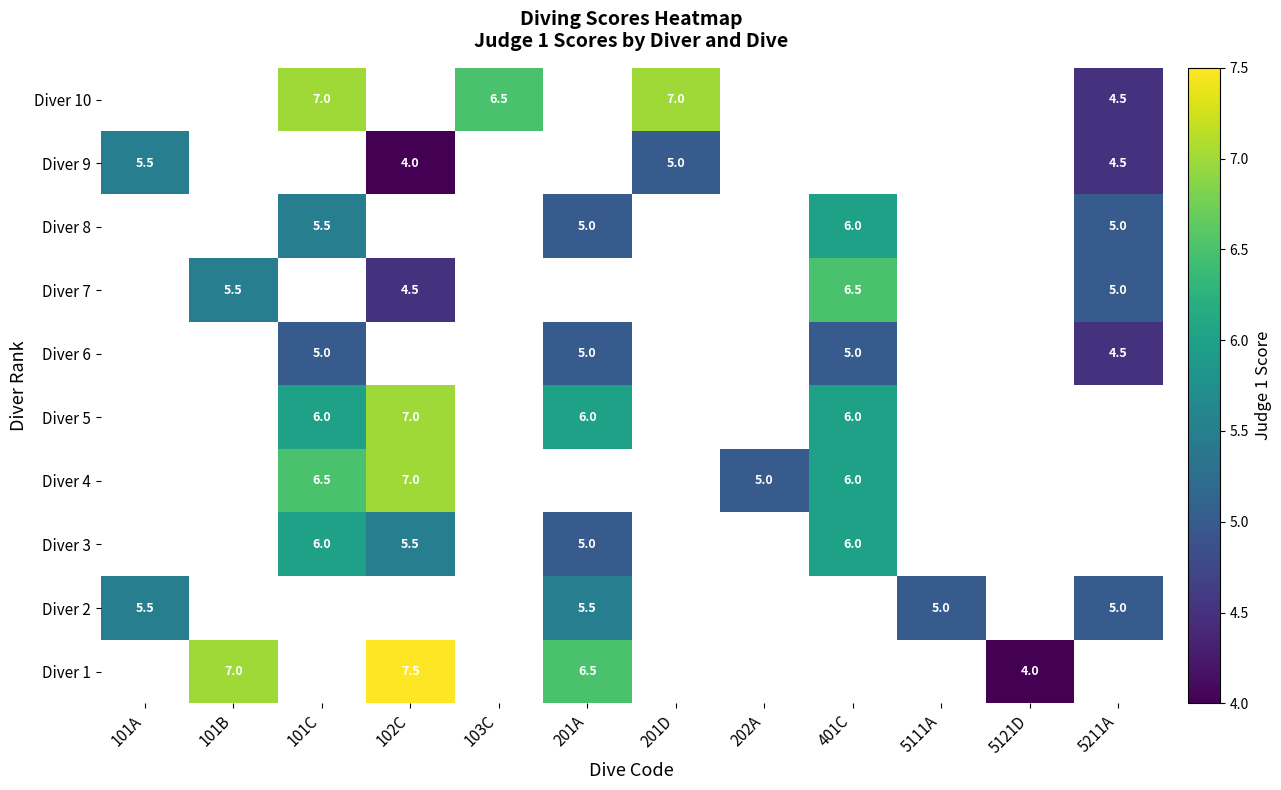

The Diver 7 series shows 6.6 at 102C. True or false?

False